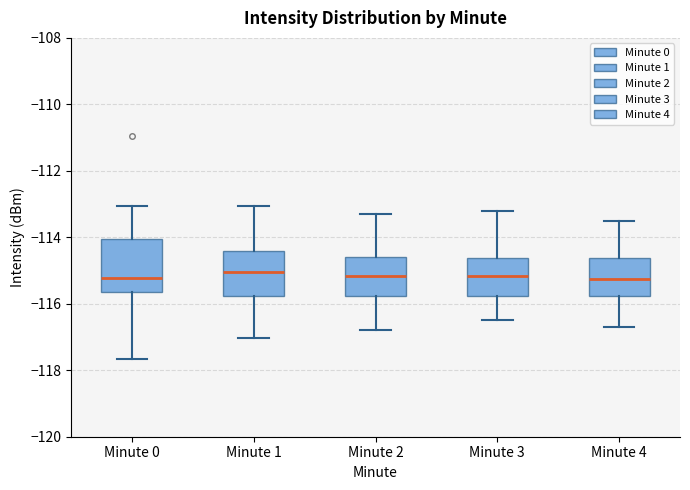

Reading left to right, read every box against the y-axis: the position of its median line, the range the box covers, and the ends of its whiskers. The values are not printed on the chart, so give them approximately, as read against the axis.

Minute 0: median -115.2, box -115.6 to -114.0, whiskers -117.6 to -113.0
Minute 1: median -115.0, box -115.8 to -114.4, whiskers -117.0 to -113.0
Minute 2: median -115.2, box -115.8 to -114.6, whiskers -116.8 to -113.2
Minute 3: median -115.2, box -115.8 to -114.6, whiskers -116.4 to -113.2
Minute 4: median -115.2, box -115.8 to -114.6, whiskers -116.6 to -113.4